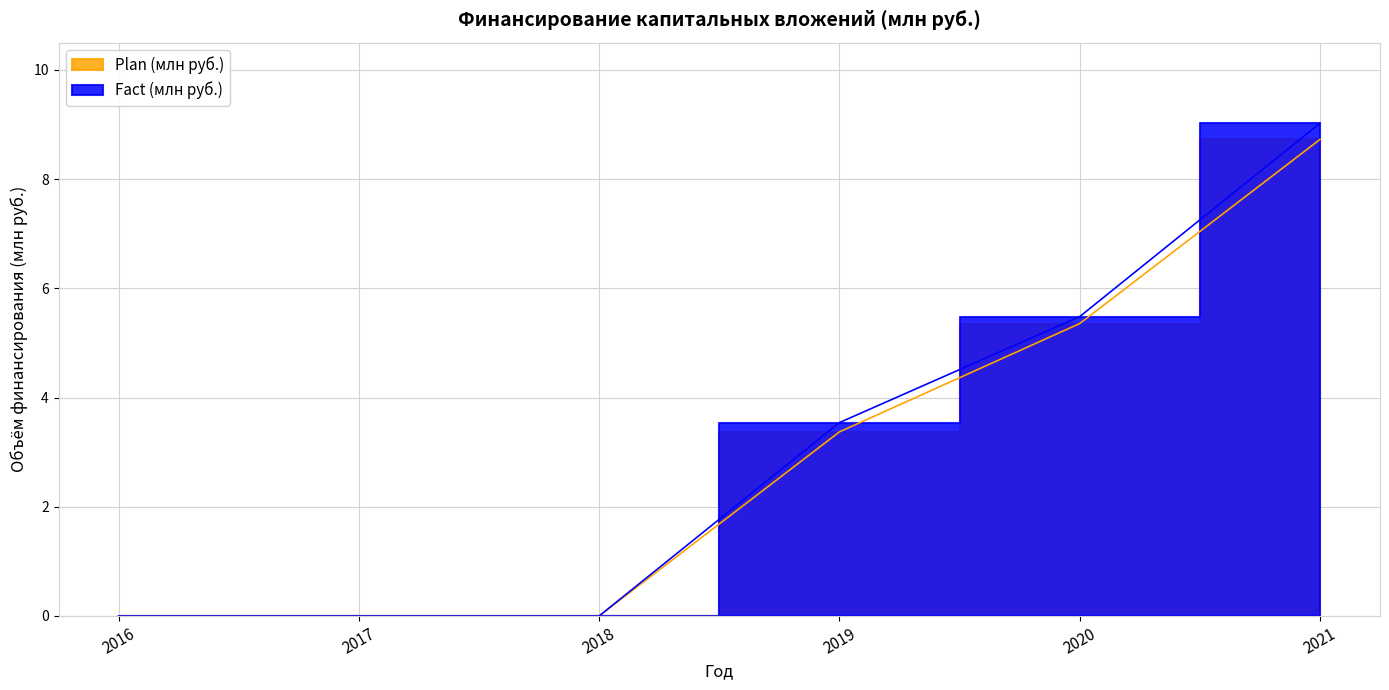

True or false: Plan (млн руб.) has more than 0 points higher than both neighbors.

False